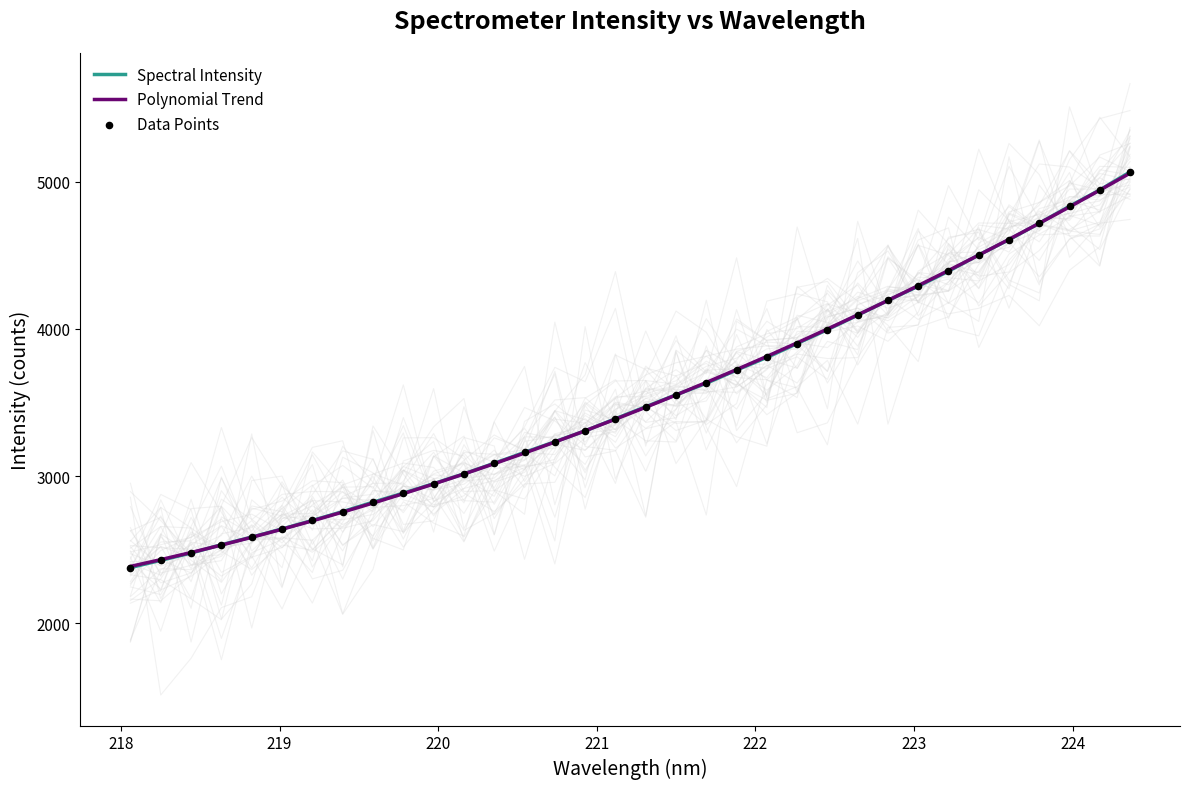

Which series contains the highest Y value?

Spectral Intensity